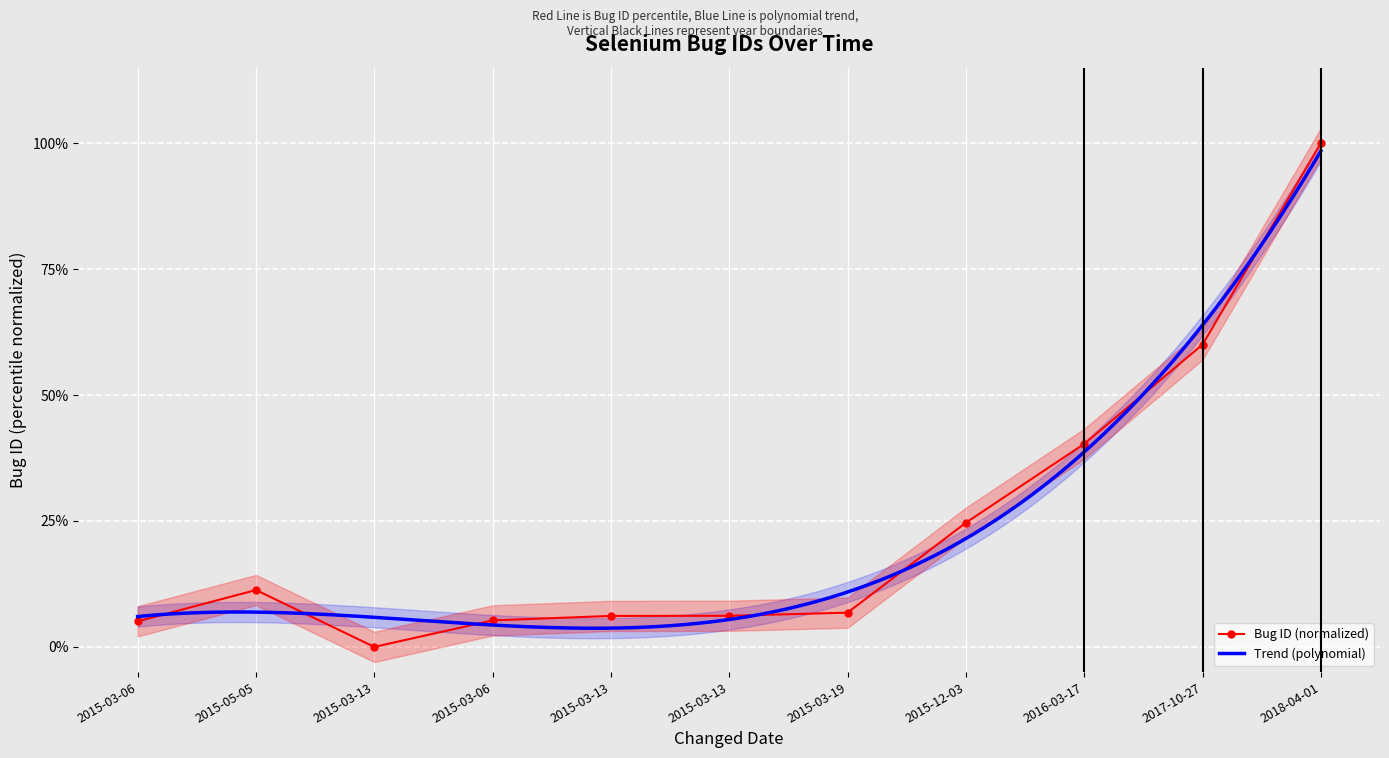

Between 2016-03-17 and 2015-03-06, which is larger?

2016-03-17